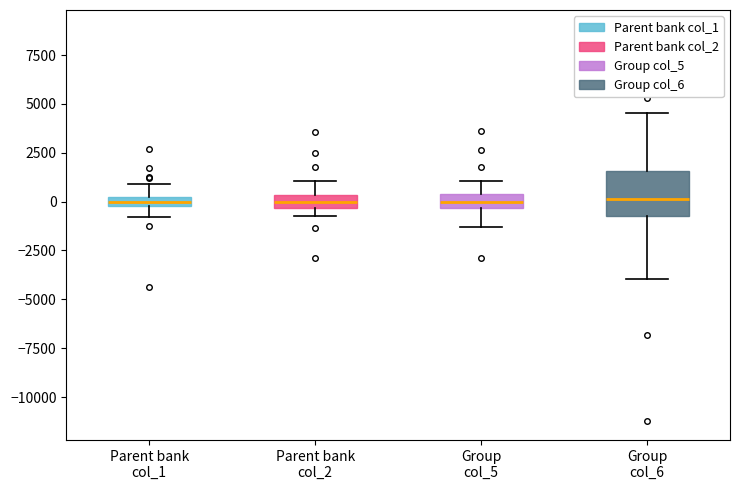

Comparing the boxes themselves (not the whiskers), which one is the tallest?

Group col_6